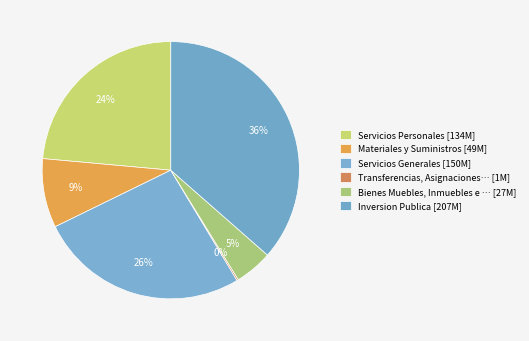

Which category has the biggest portion of the pie?

Inversion Publica